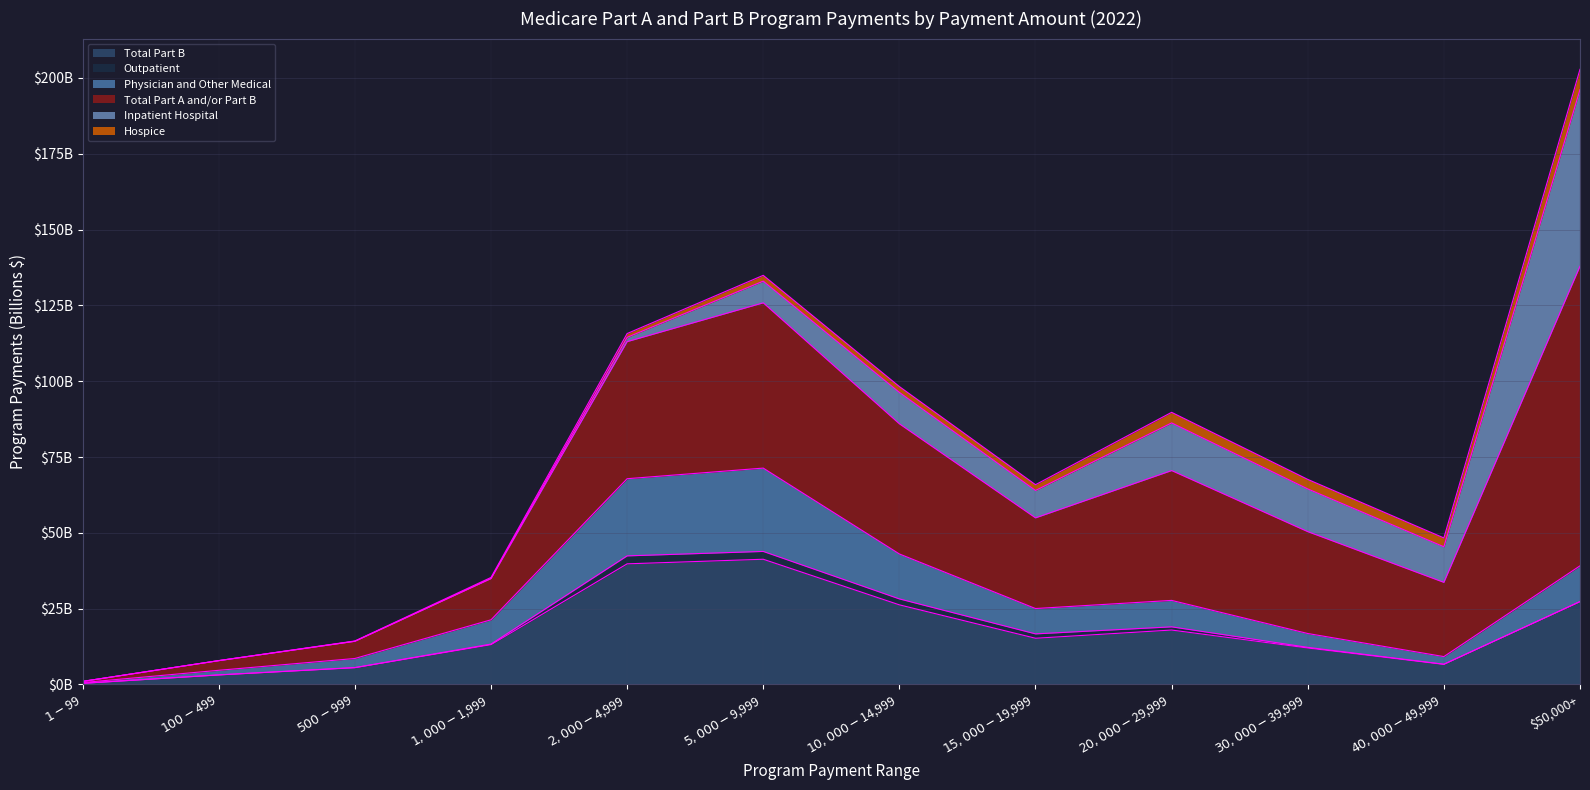

True or false: Total Part A and/or Part B and Total Part B cross at least once.

False